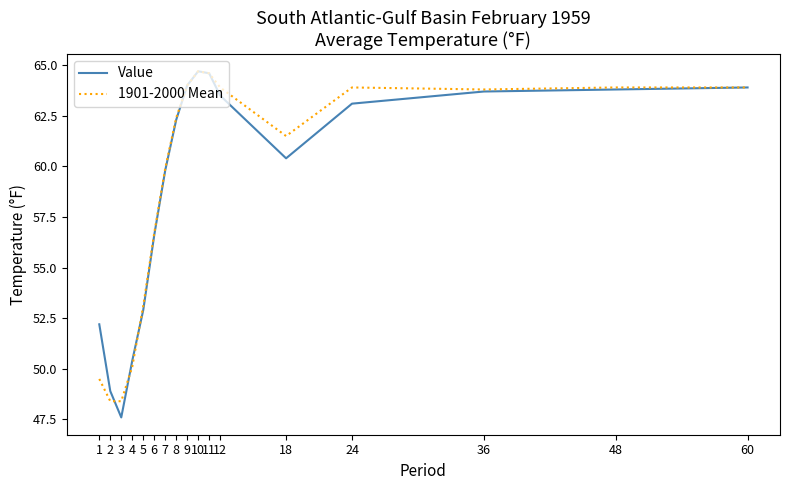

Where is Value nearest to the value 56?

6